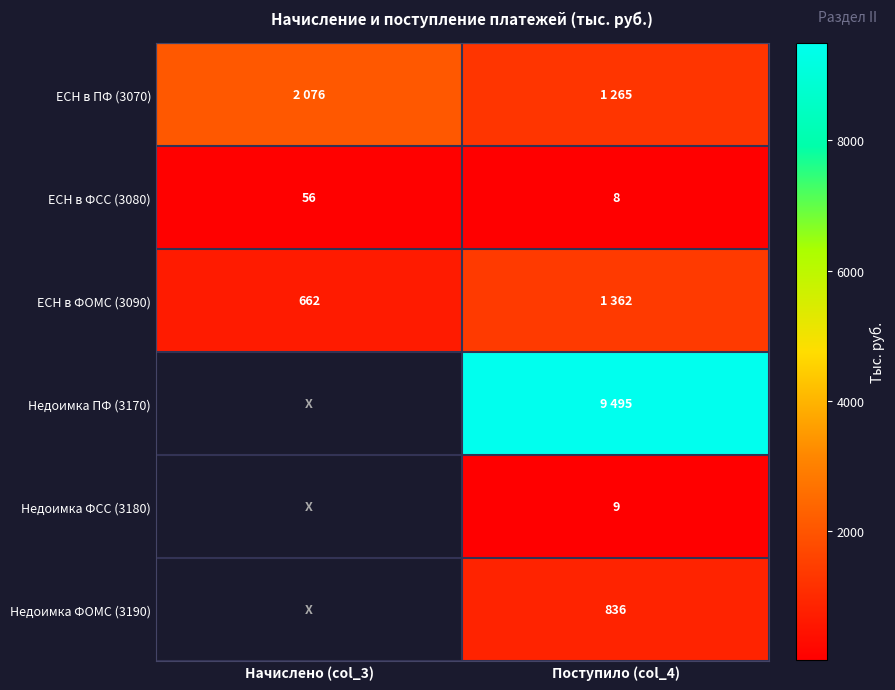

True or false: Недоимка ФСС (3180) has a value of 16 at Поступило (col_4).

False